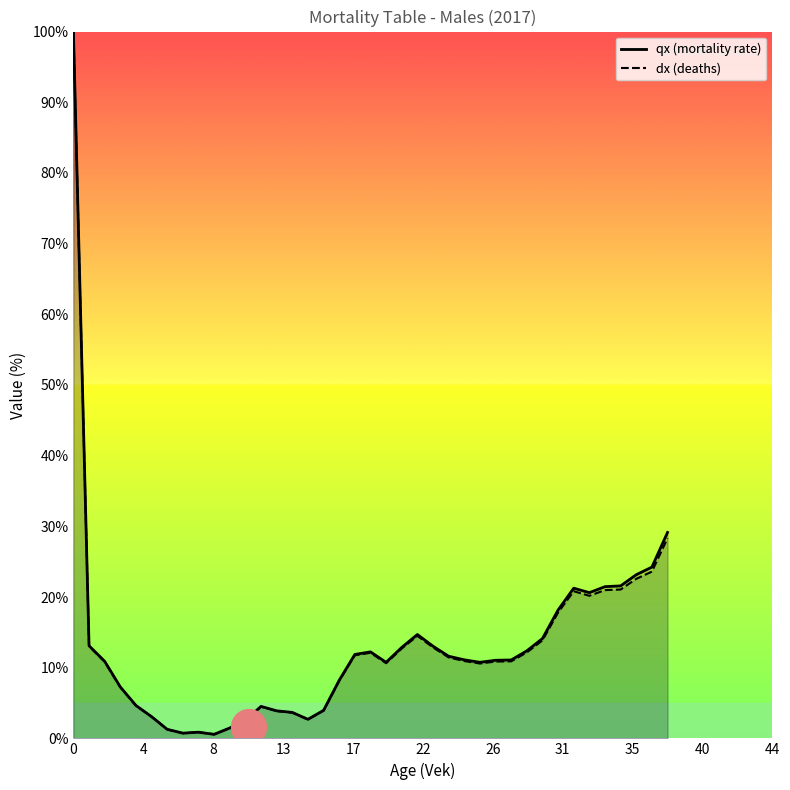

What is the value of the dx (deaths) point at the 28th from the left?

10.9